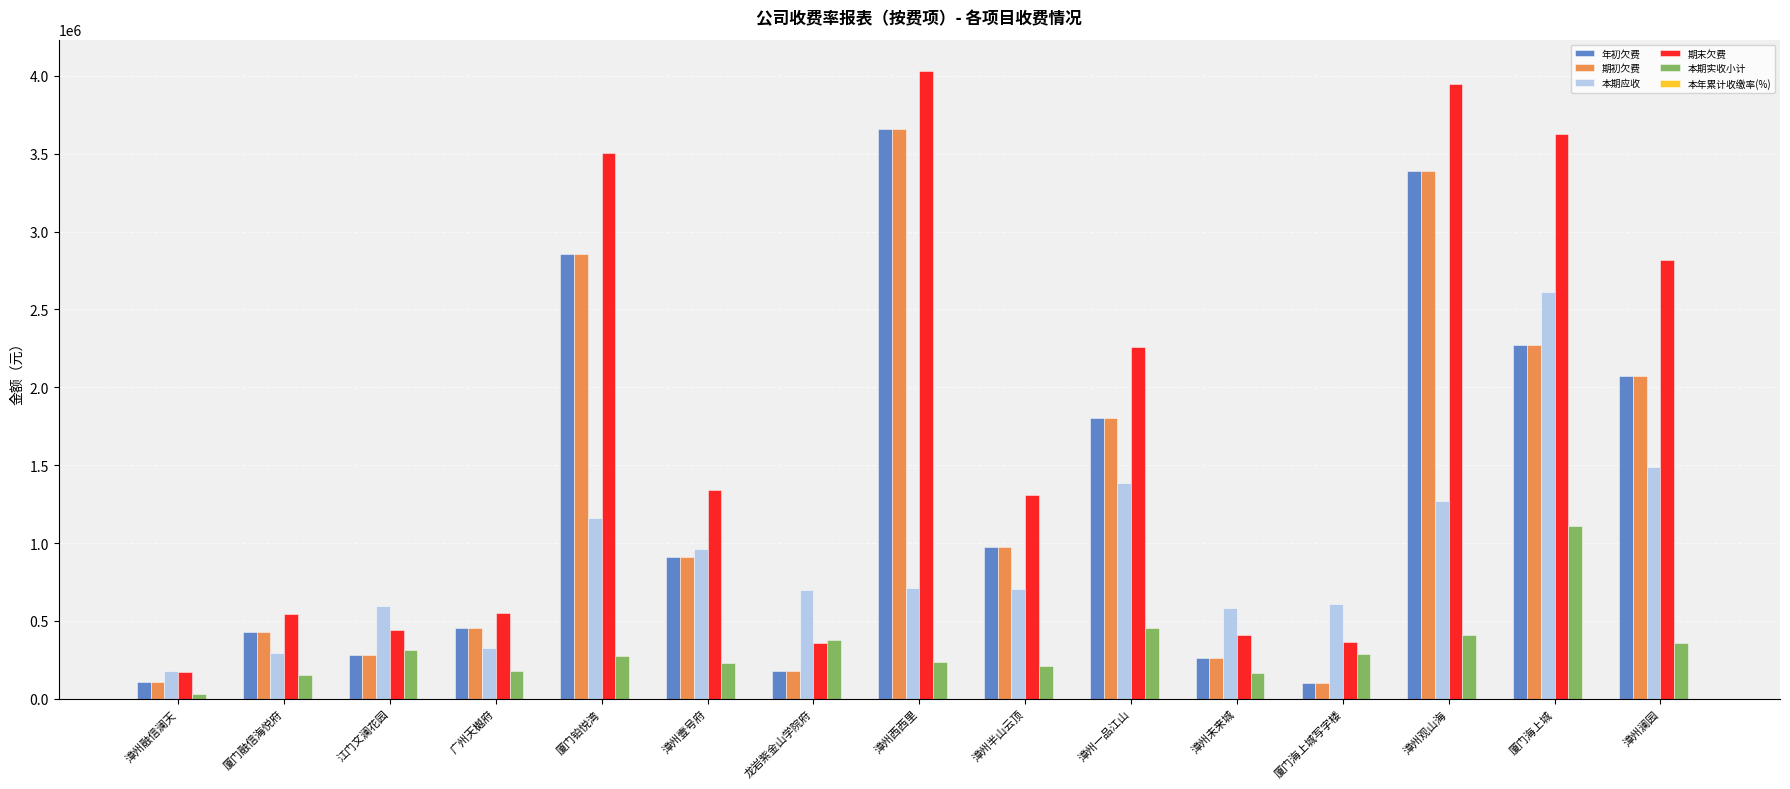

Which series has the largest total across all categories?

期末欠费